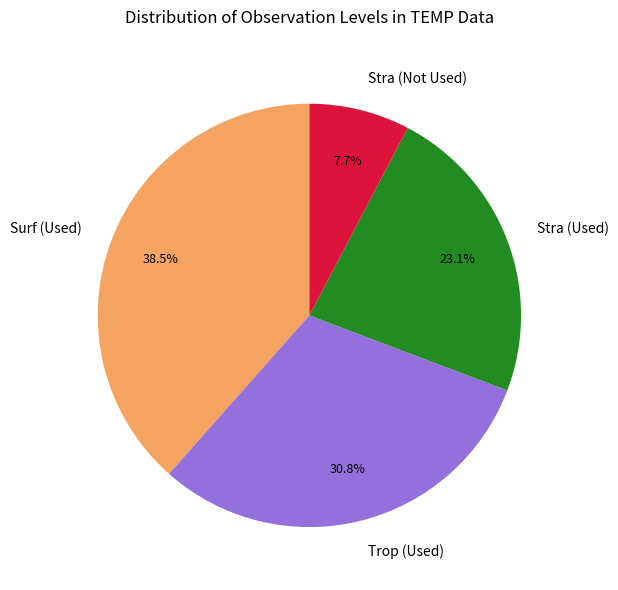

Which slice is the smallest?

Stra (Not Used)